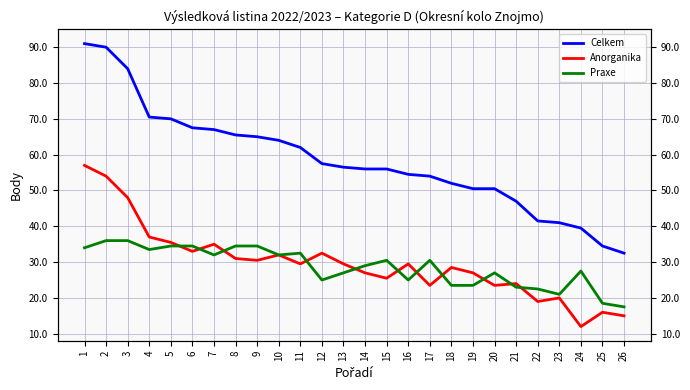

True or false: Anorganika and Praxe intersect in this chart.

True